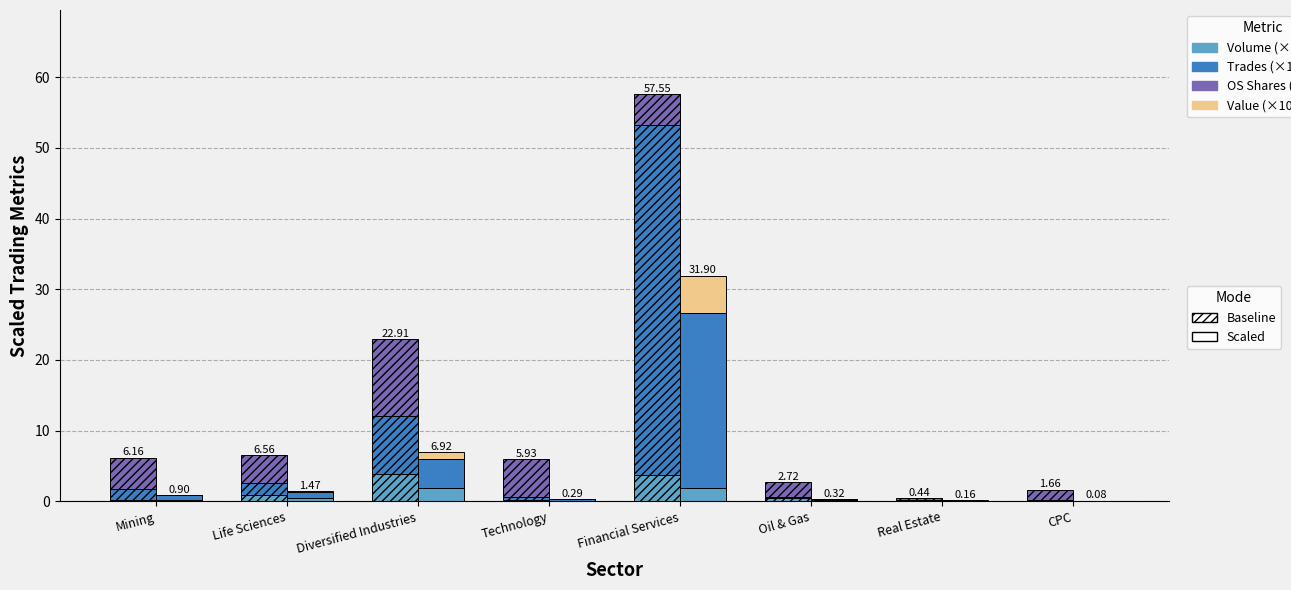

The value of Trades (×1K) at Real Estate is 0.2. True or false?

False